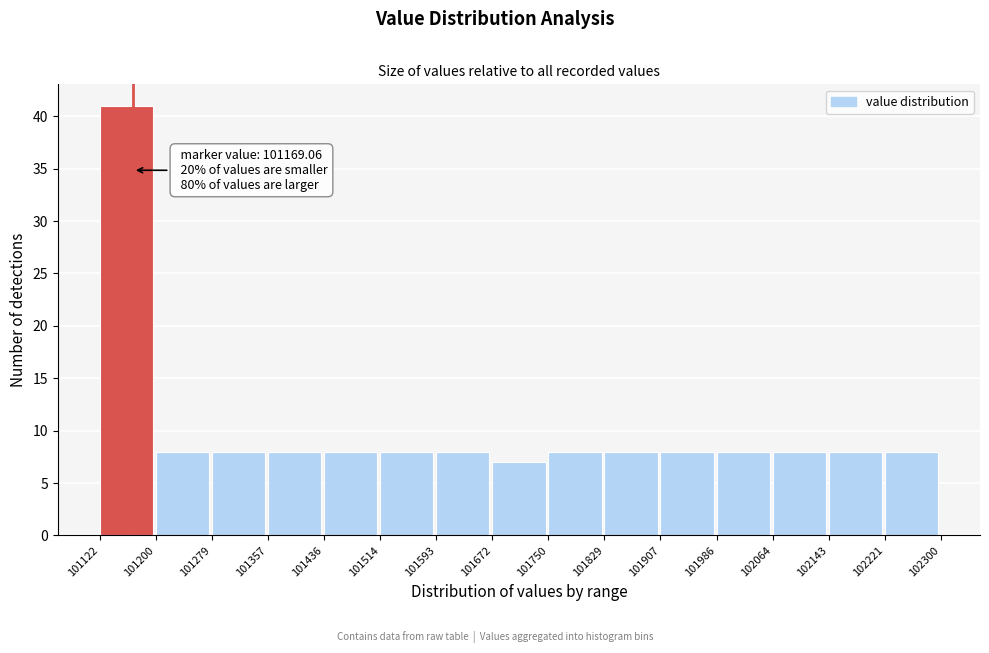

Which range on the x-axis has the tallest bar?

101122 to 101200